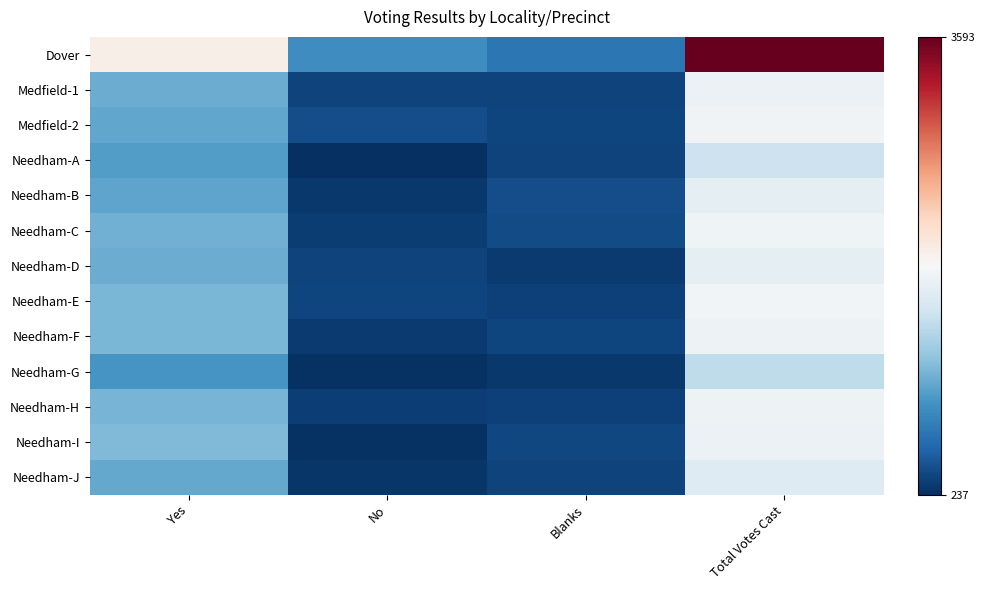

Reading right to left, list all the values displayed in this chart.

Dover: Total Votes Cast=3593	Blanks=701	No=875	Yes=2017
Medfield-1: Total Votes Cast=1811	Blanks=366	No=357	Yes=1088
Medfield-2: Total Votes Cast=1850	Blanks=378	No=431	Yes=1041
Needham-A: Total Votes Cast=1572	Blanks=357	No=237	Yes=978
Needham-B: Total Votes Cast=1746	Blanks=422	No=299	Yes=1025
Needham-C: Total Votes Cast=1839	Blanks=415	No=316	Yes=1108
Needham-D: Total Votes Cast=1756	Blanks=312	No=367	Yes=1077
Needham-E: Total Votes Cast=1873	Blanks=345	No=377	Yes=1151
Needham-F: Total Votes Cast=1824	Blanks=373	No=305	Yes=1146
Needham-G: Total Votes Cast=1483	Blanks=295	No=259	Yes=929
Needham-H: Total Votes Cast=1825	Blanks=350	No=335	Yes=1140
Needham-I: Total Votes Cast=1812	Blanks=383	No=261	Yes=1168
Needham-J: Total Votes Cast=1696	Blanks=359	No=286	Yes=1051